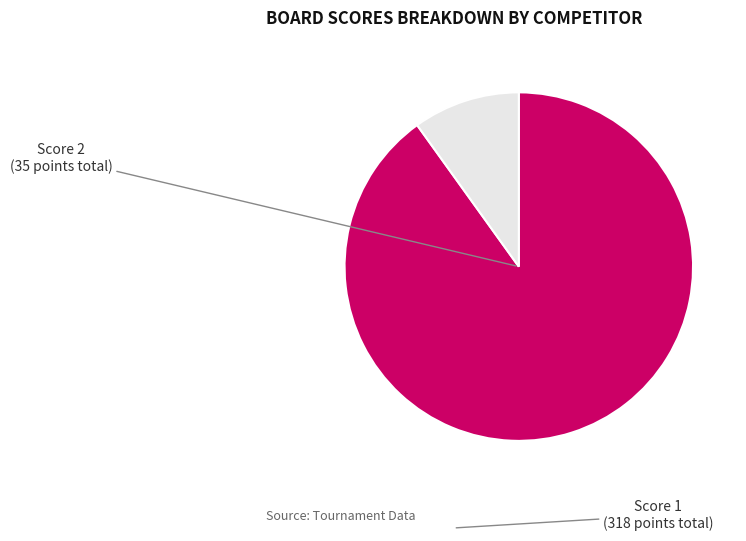

Does any single category account for the majority?

Yes